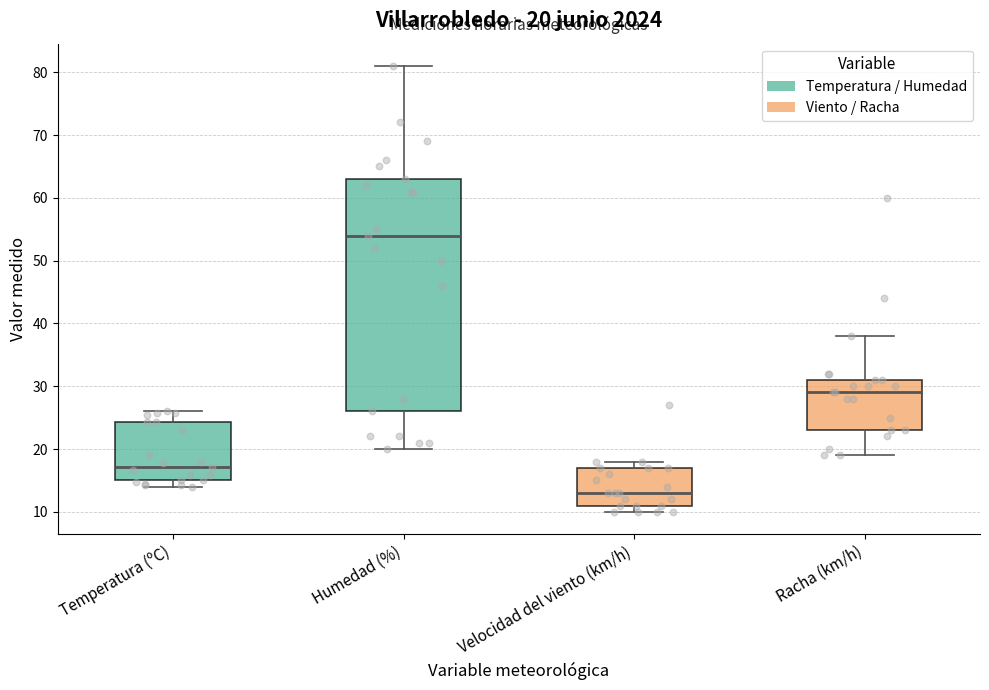

Which box is the tallest, from its lower edge to its upper edge?

Humedad (%)